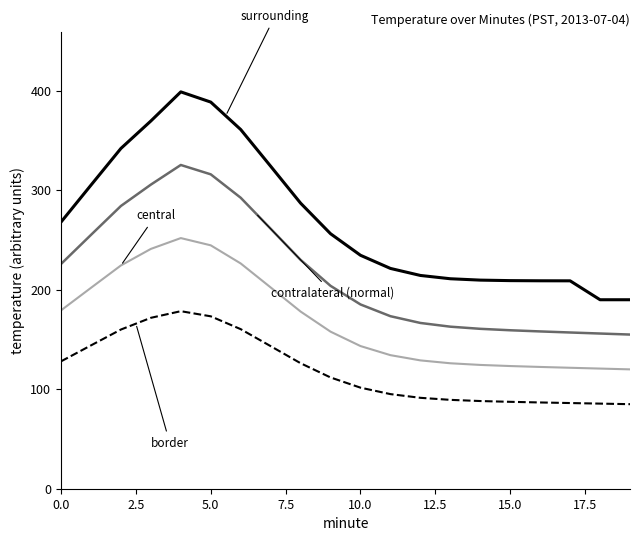

What is the smallest value displayed?

85.0